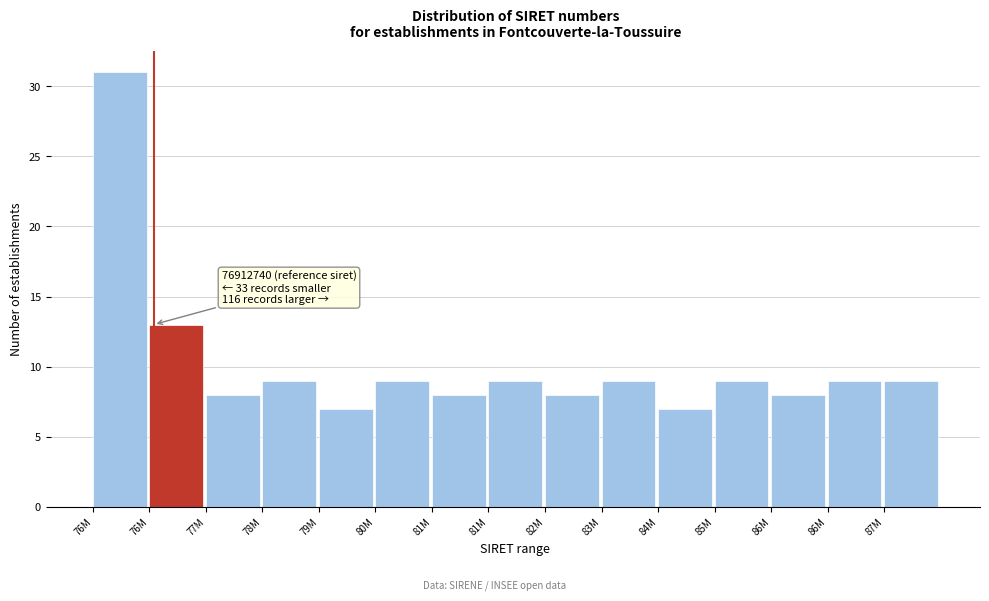

How many distinct data groups are displayed?

1